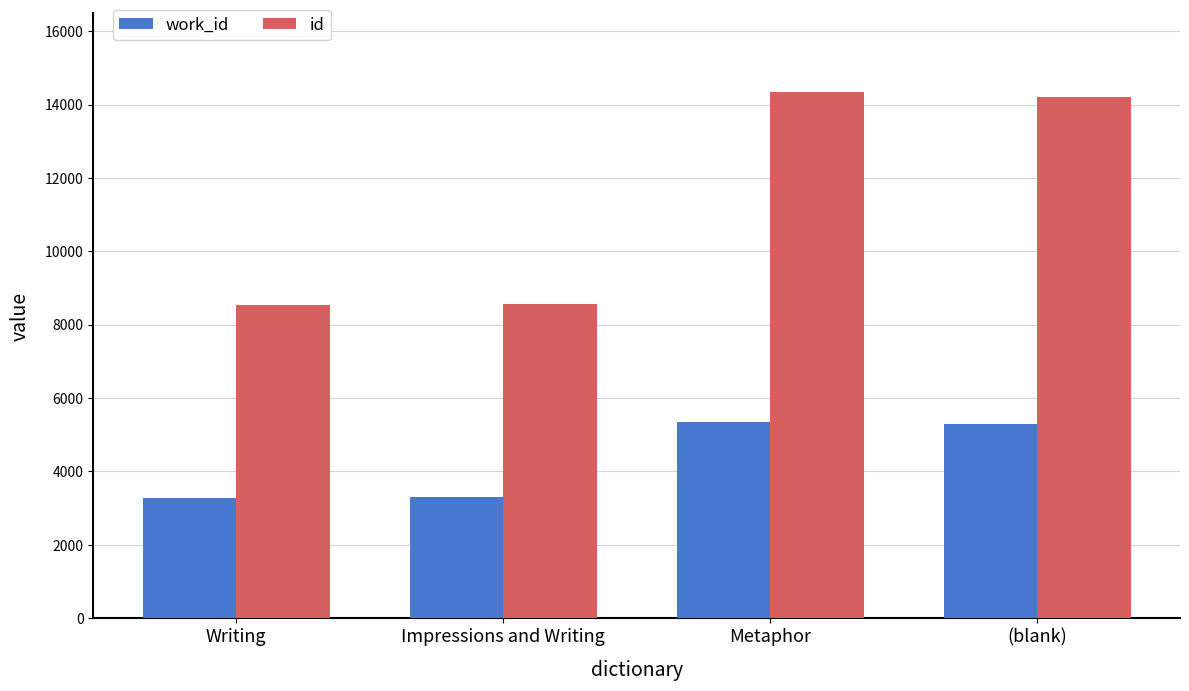

Which series has the largest total across all categories?

id